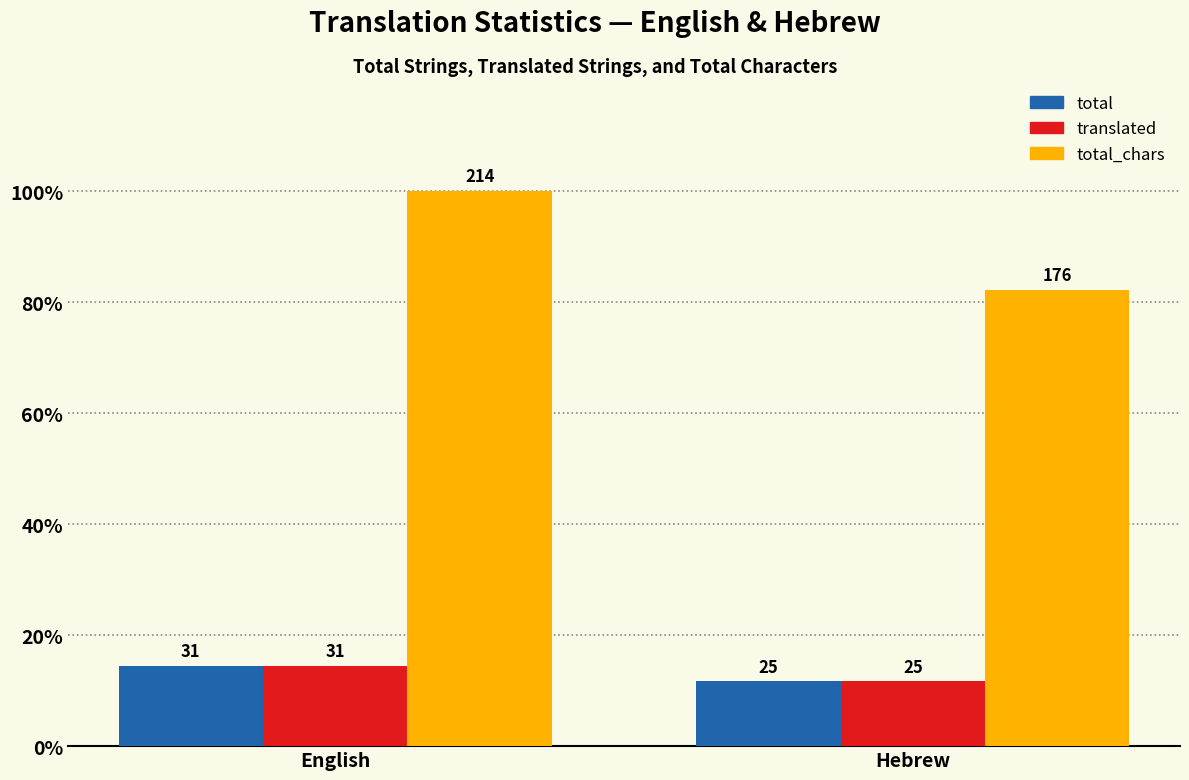

Reading right to left, list all the values displayed in this chart.

total: Hebrew=11.7	English=14.5
translated: Hebrew=11.7	English=14.5
total_chars: Hebrew=82.2	English=100.0